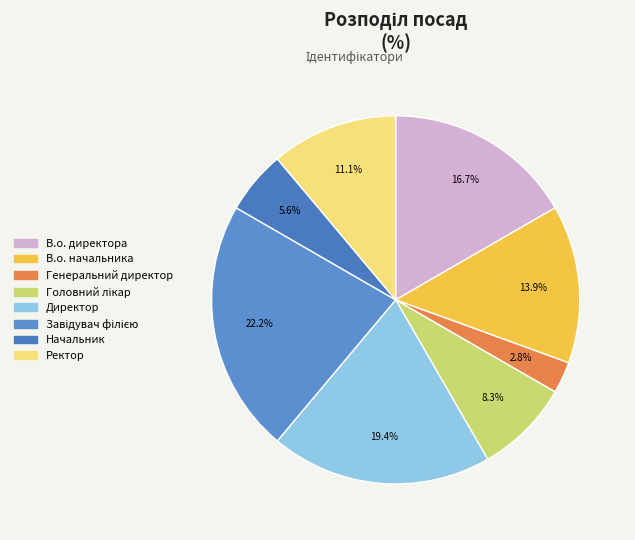

To the nearest percent, what is the combined percentage of В.о. директора and Завідувач філією?

39%